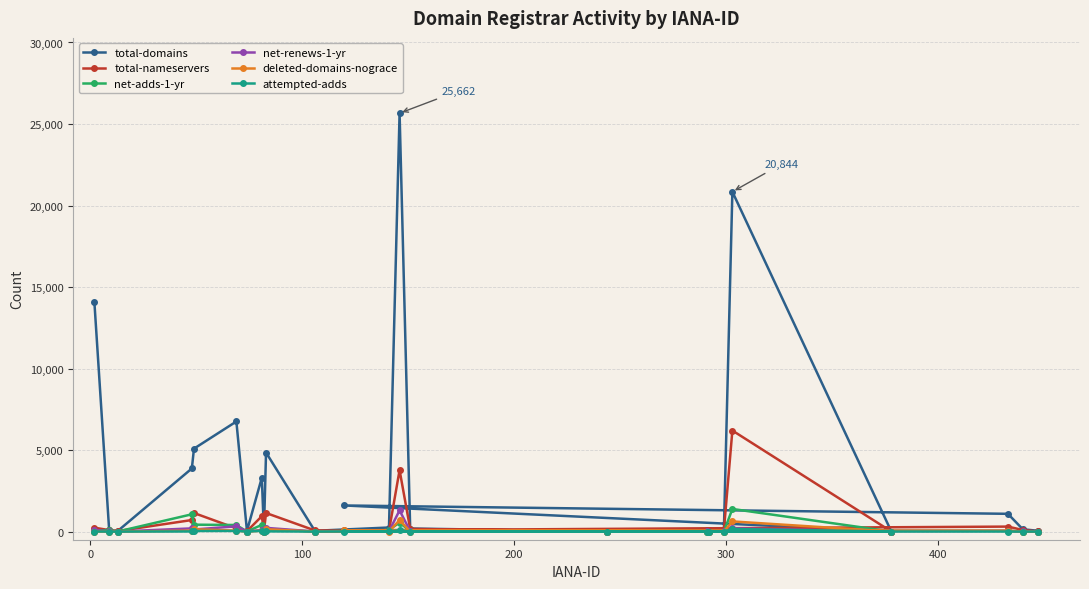

Which series has the largest total across all categories?

total-domains